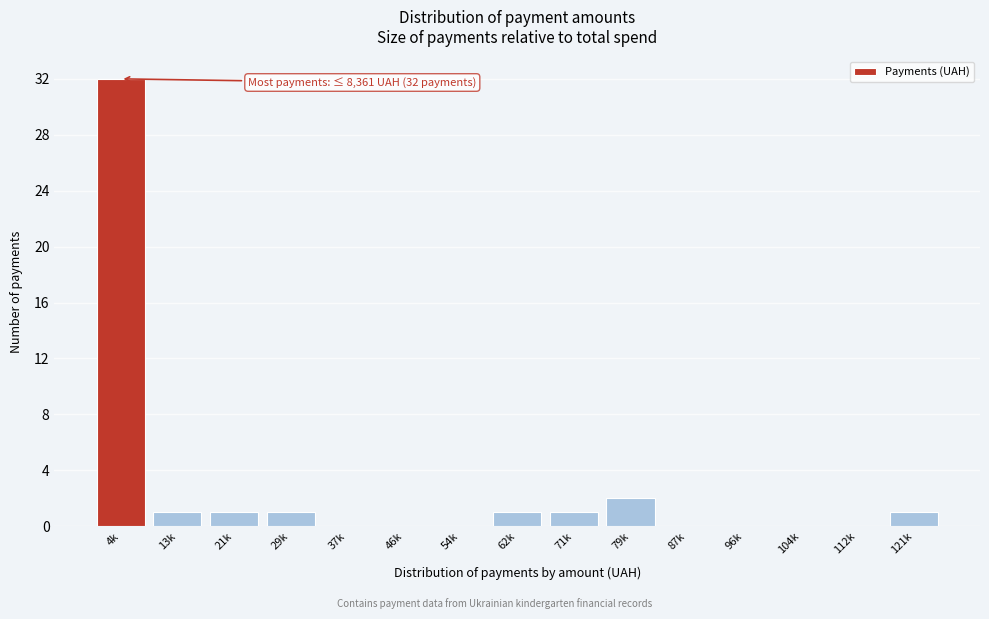

Reading left to right, list all the values displayed in this chart.

4k=32	13k=1	21k=1	29k=1	37k=0	46k=0	54k=0	62k=1	71k=1	79k=2	87k=0	96k=0	104k=0	112k=0	121k=1